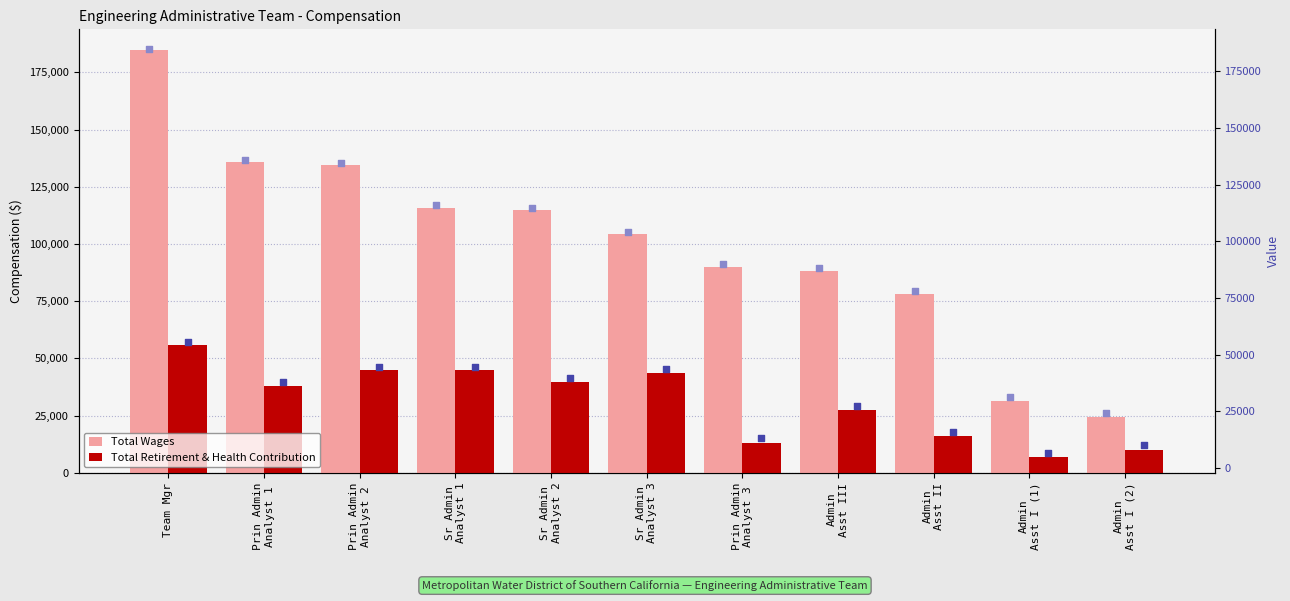

Which series has the largest total across all categories?

Total Wages